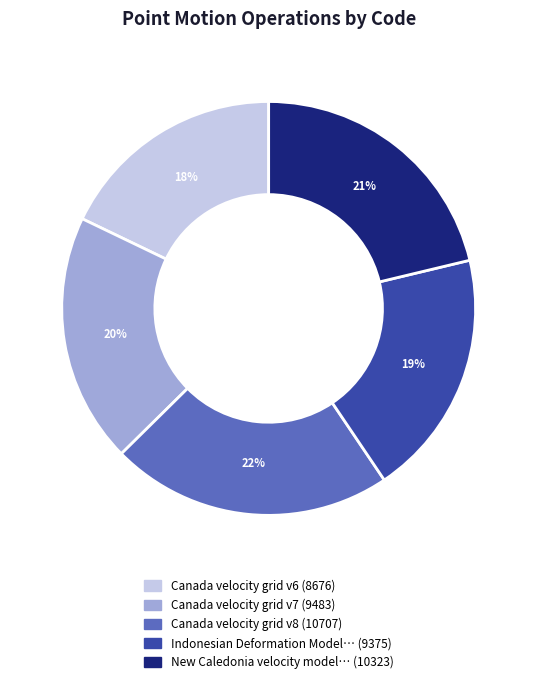

To the nearest percent, what is the average slice percentage?

20%